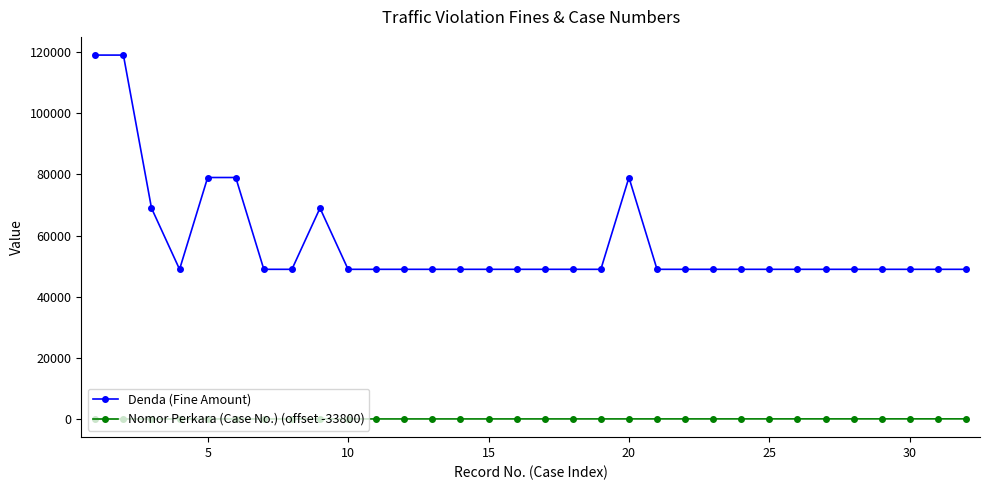

Which series has the largest range (max minus min)?

Denda (Fine Amount)